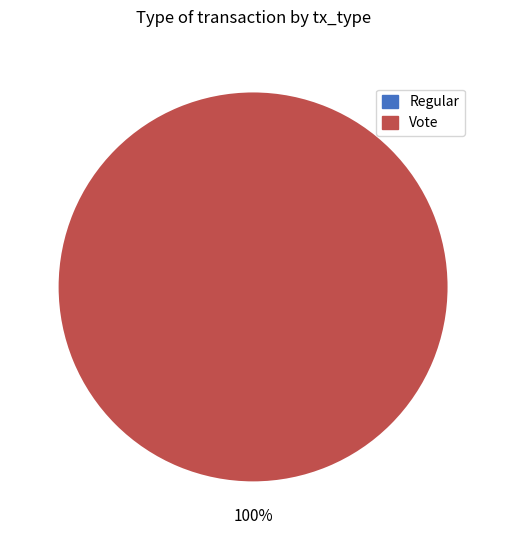

Rank the categories by value from highest to lowest.

Vote, Regular